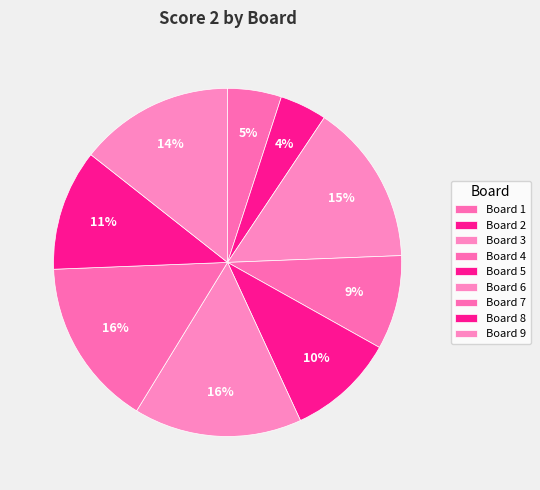

Which category has the biggest portion of the pie?

Board 6